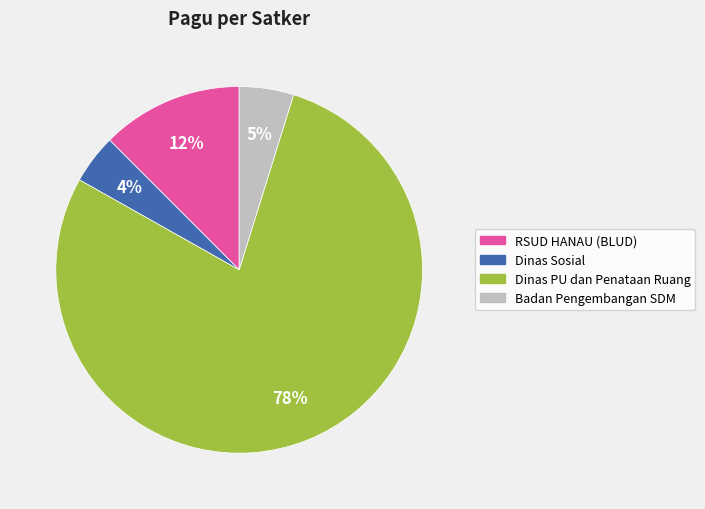

To the nearest percent, what is the average slice percentage?

25%